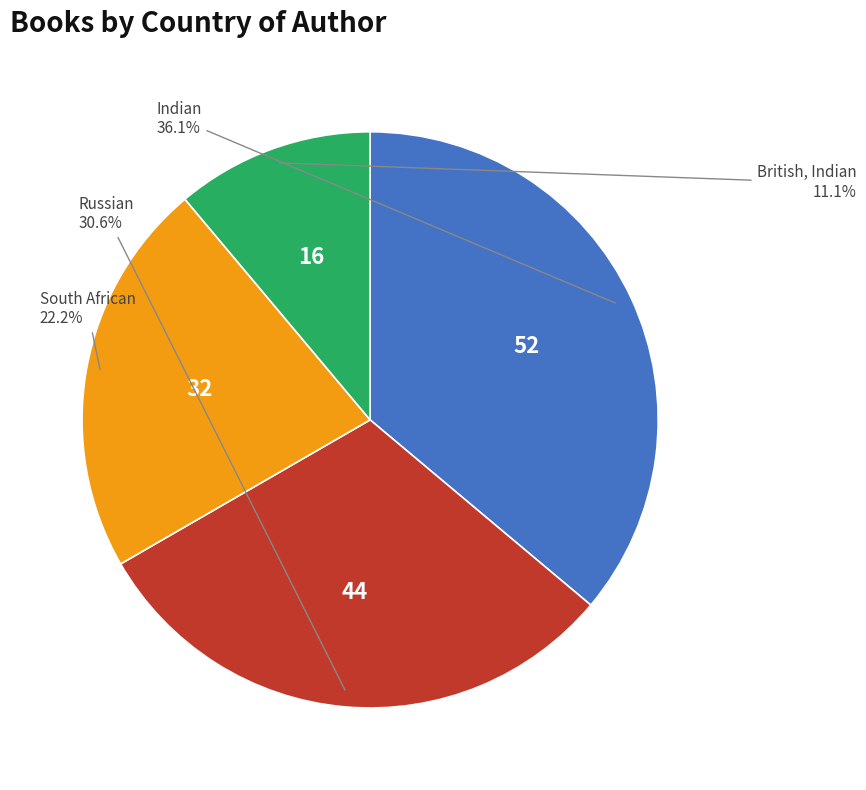

Which slice is the smallest?

British, Indian